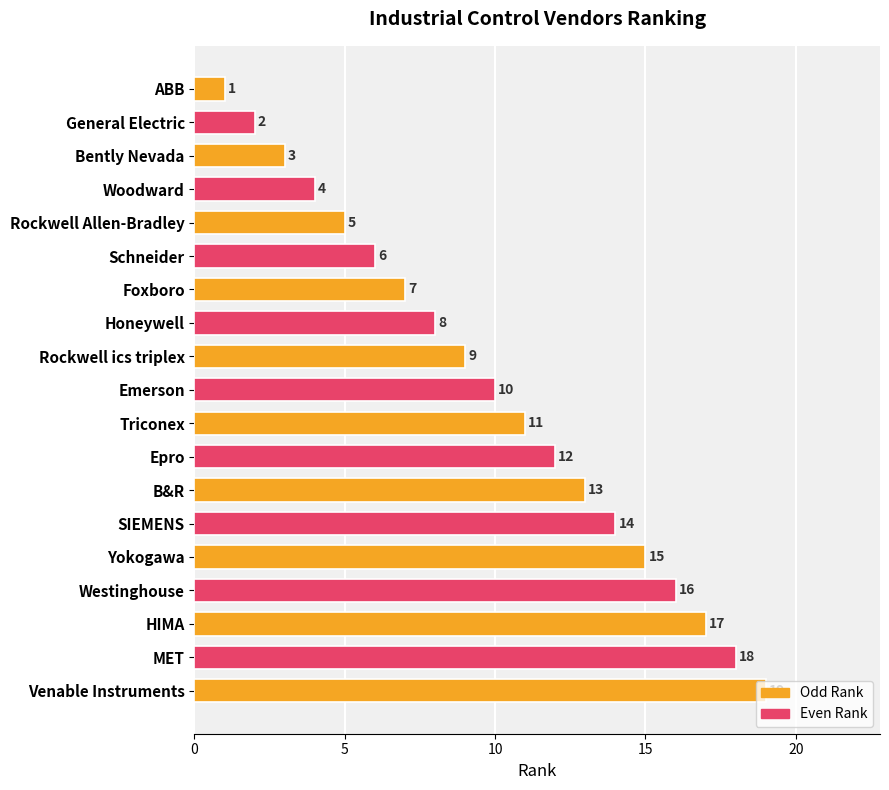

What is the maximum value shown in the chart?

19